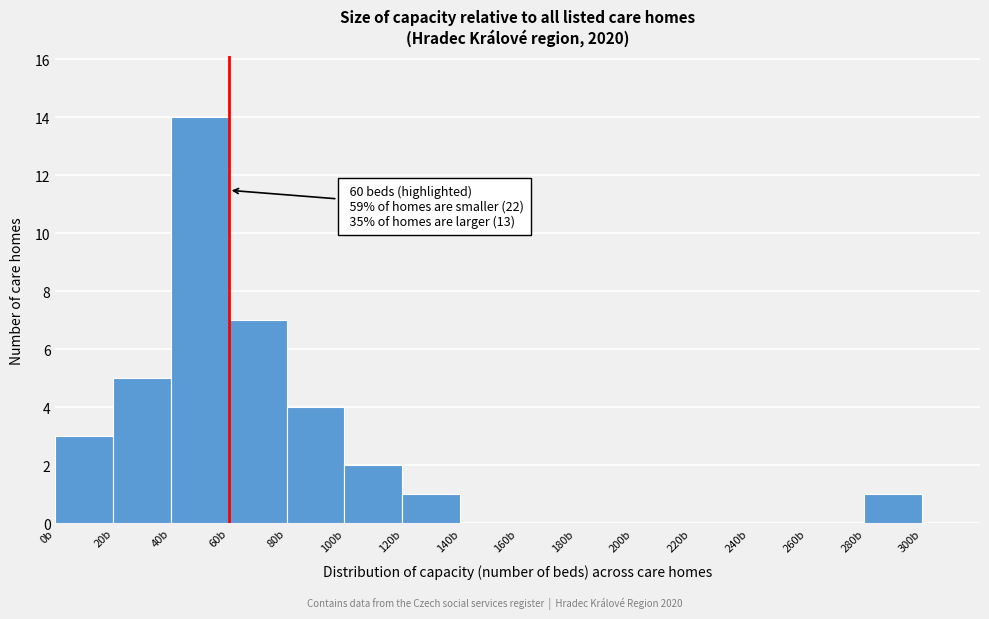

Over which range of the x-axis is the bar tallest?

40 to 60